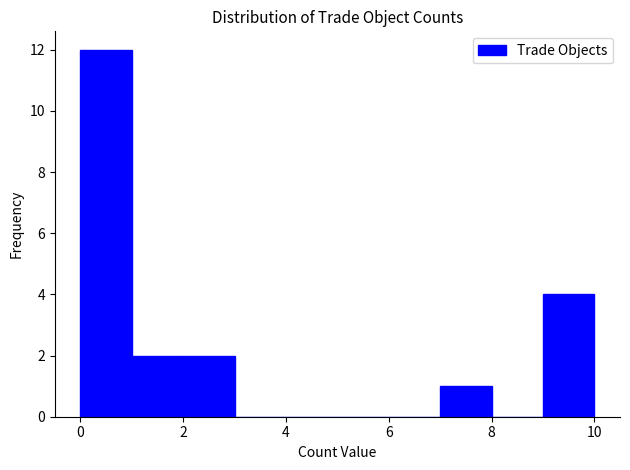

Which range on the x-axis has the tallest bar?

0 to 1